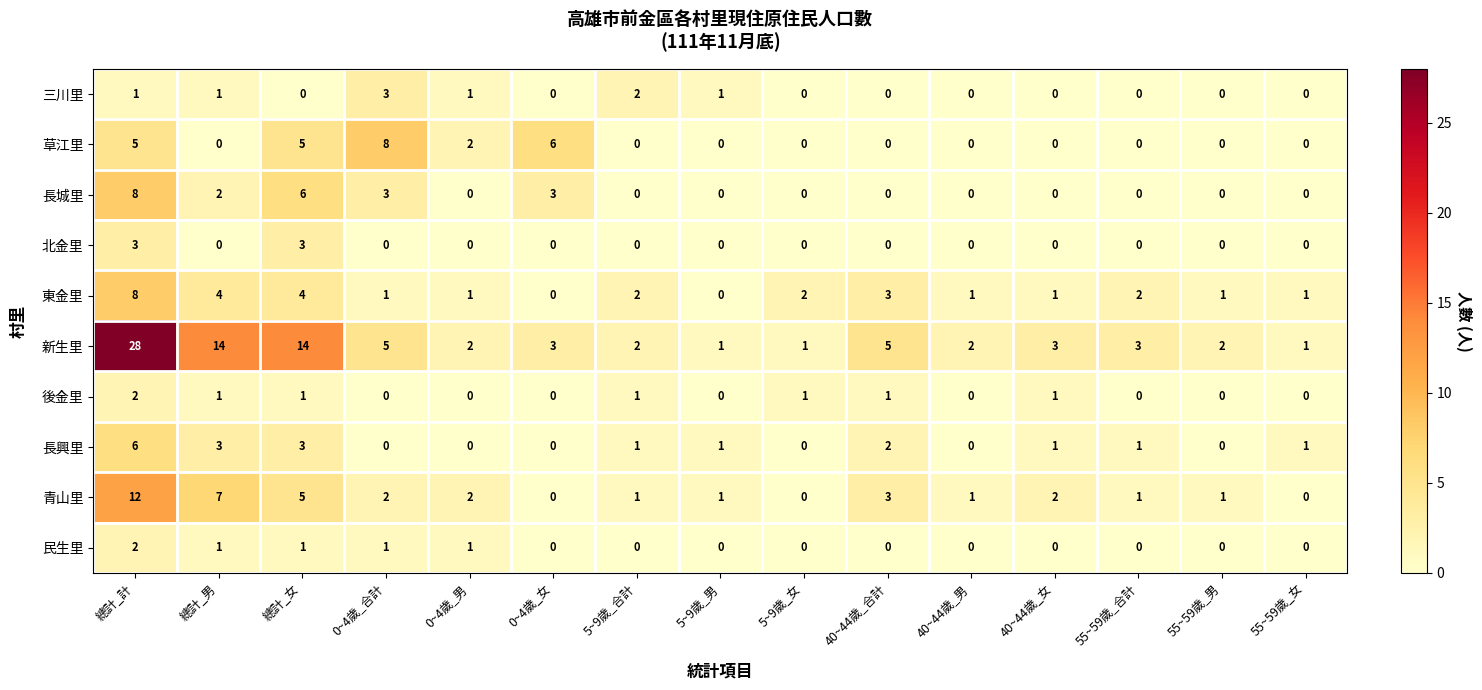

Is it true that 民生里 equals 0 at 40~44歲_女?

True